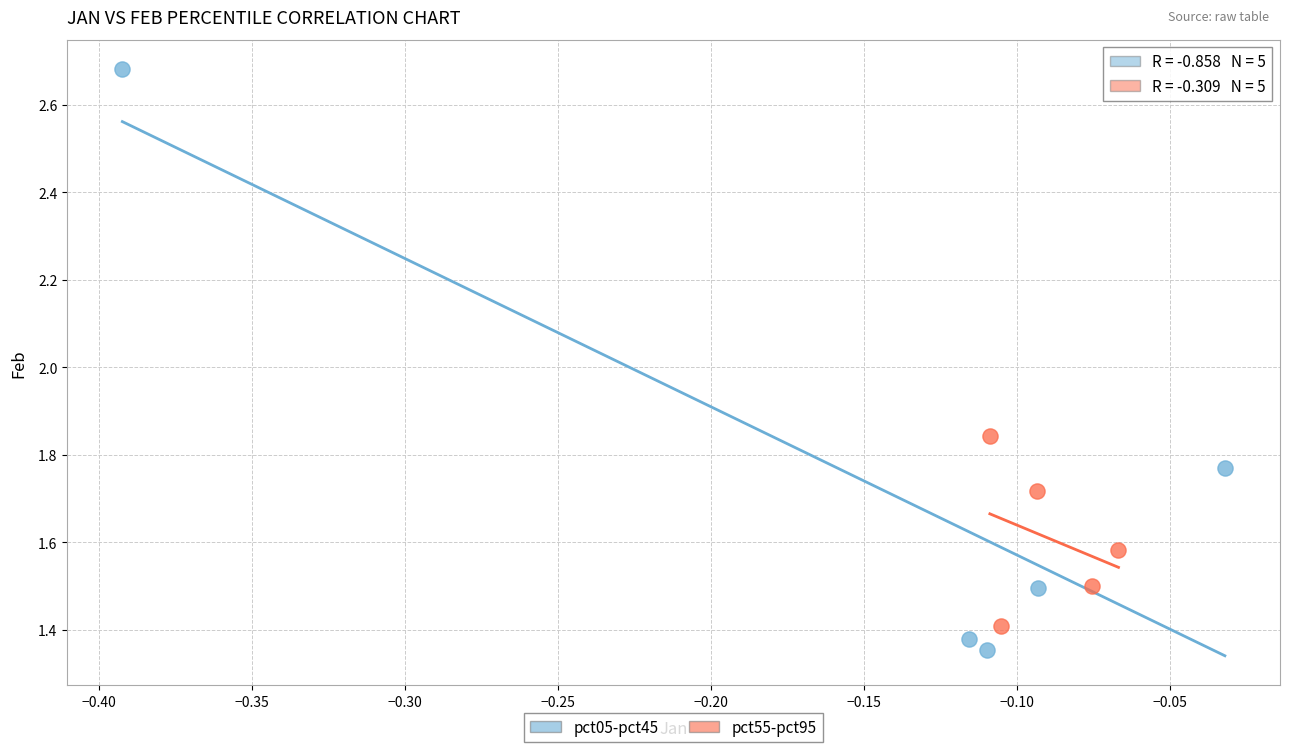

What are all the series names shown in the legend?

pct05-pct45, pct55-pct95